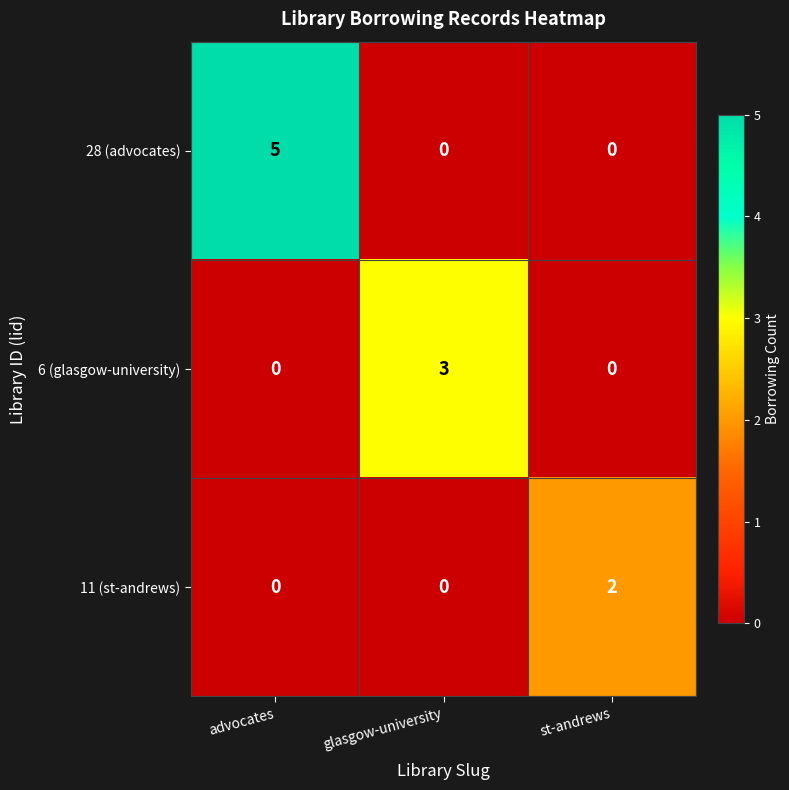

How many data points does each series have?

3